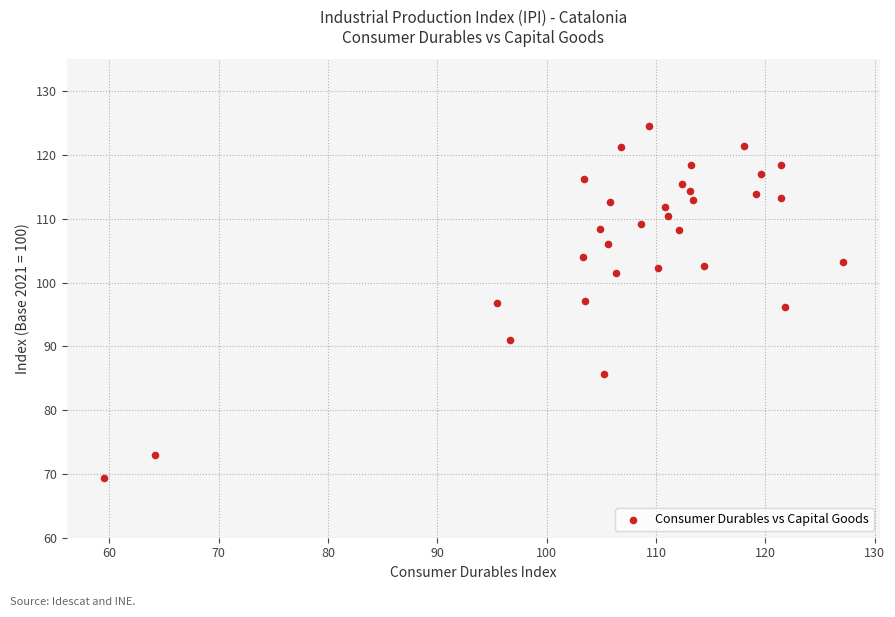

What is the range of X values (max minus min)?

67.6